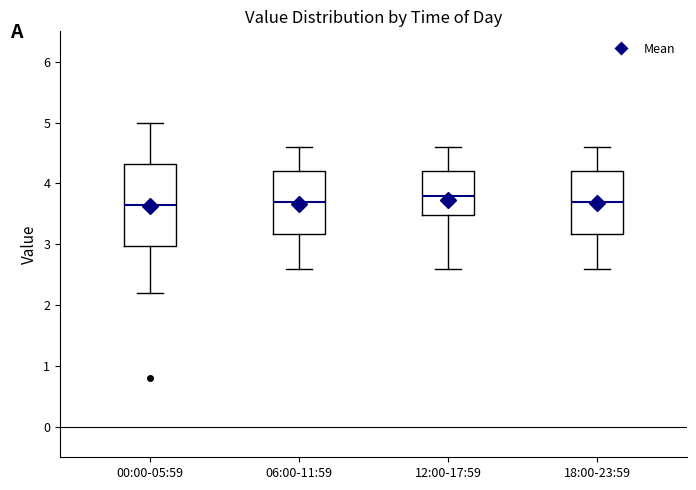

Reading left to right, transcribe this box plot: for each box, give where its median line is, the range the box spans, and where its two whiskers end, as read against the y-axis. The values are not printed on the chart, so give them approximately, as read against the axis.

00:00-05:59: median 3.7, box 3.0 to 4.3, whiskers 2.2 to 5.0
06:00-11:59: median 3.7, box 3.2 to 4.2, whiskers 2.6 to 4.6
12:00-17:59: median 3.8, box 3.5 to 4.2, whiskers 2.6 to 4.6
18:00-23:59: median 3.7, box 3.2 to 4.2, whiskers 2.6 to 4.6